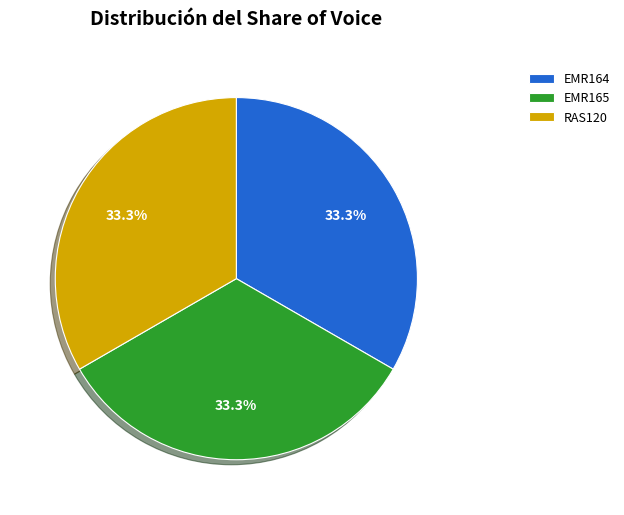

How many segments does this pie chart have?

3